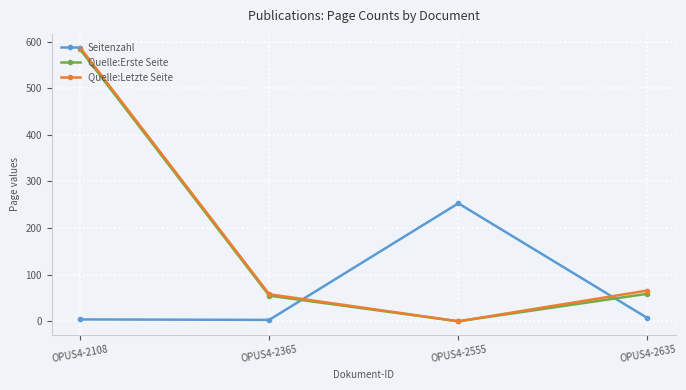

Which category has the highest value across all series?

OPUS4-2108